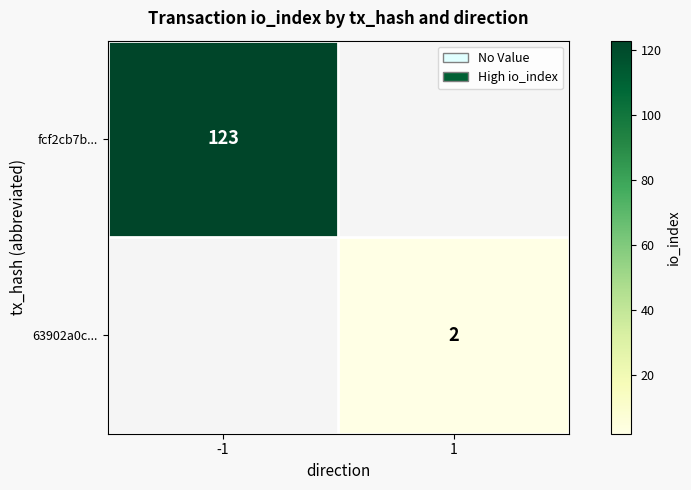

The fcf2cb7b... series shows 123 at -1. True or false?

True